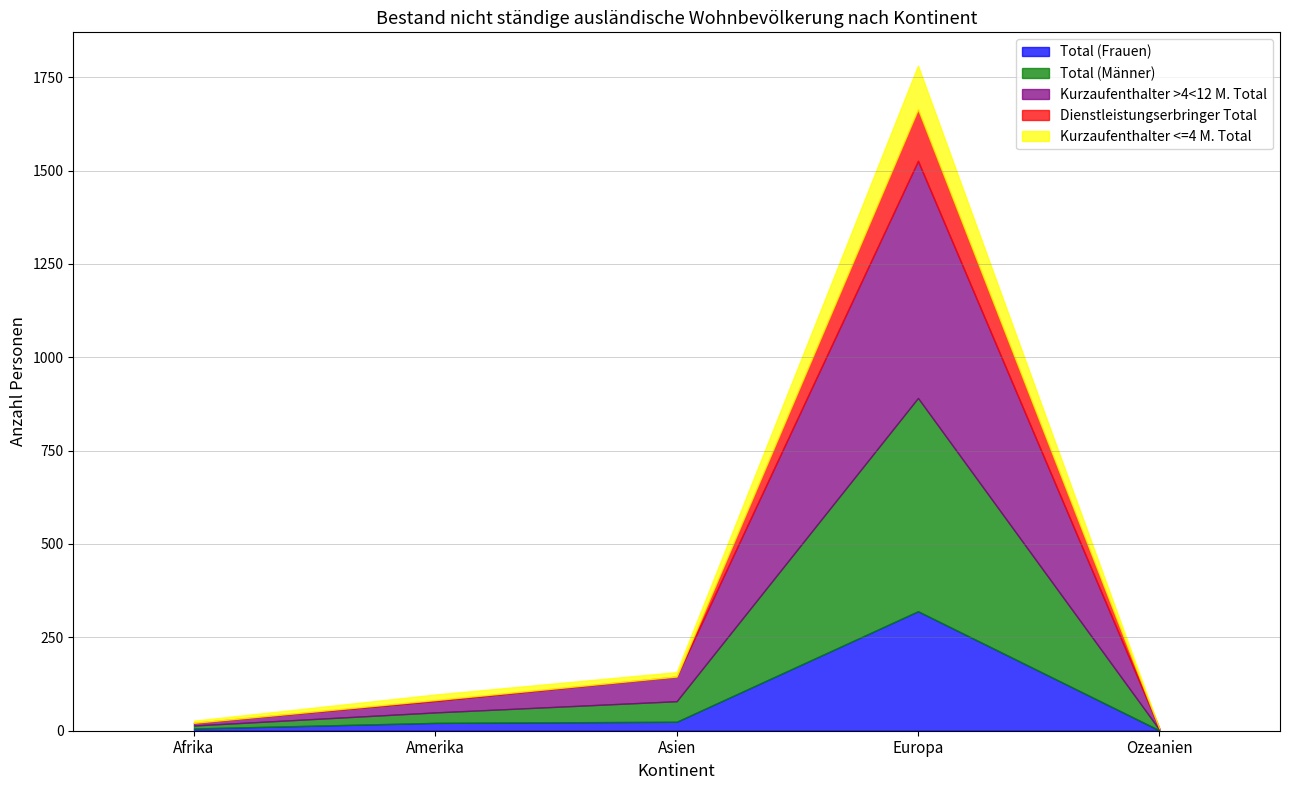

How many lines are shown in the chart?

5